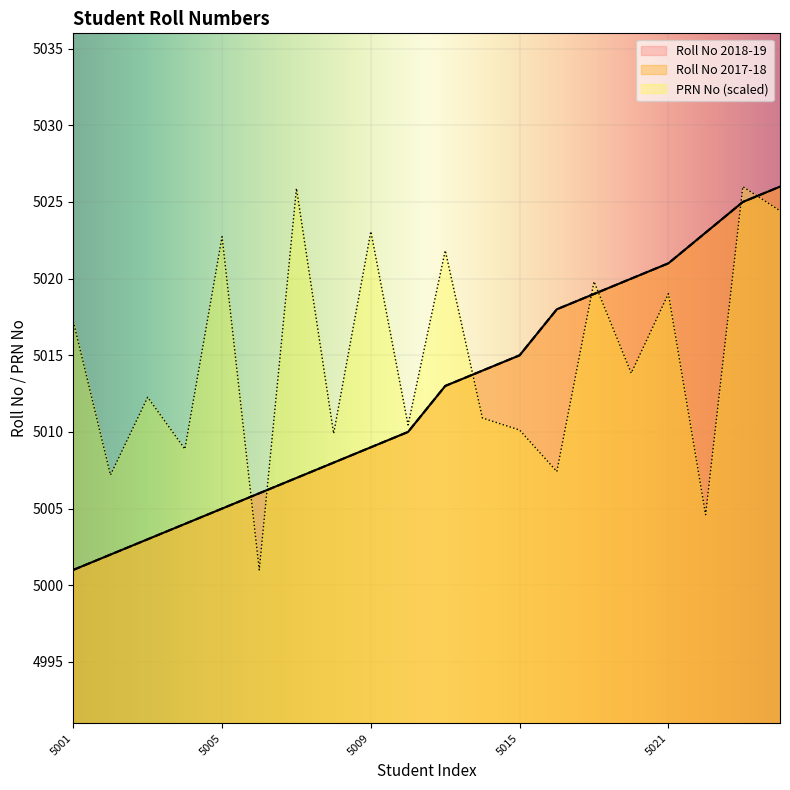

Between 5005 and 5015, which is larger?

5015